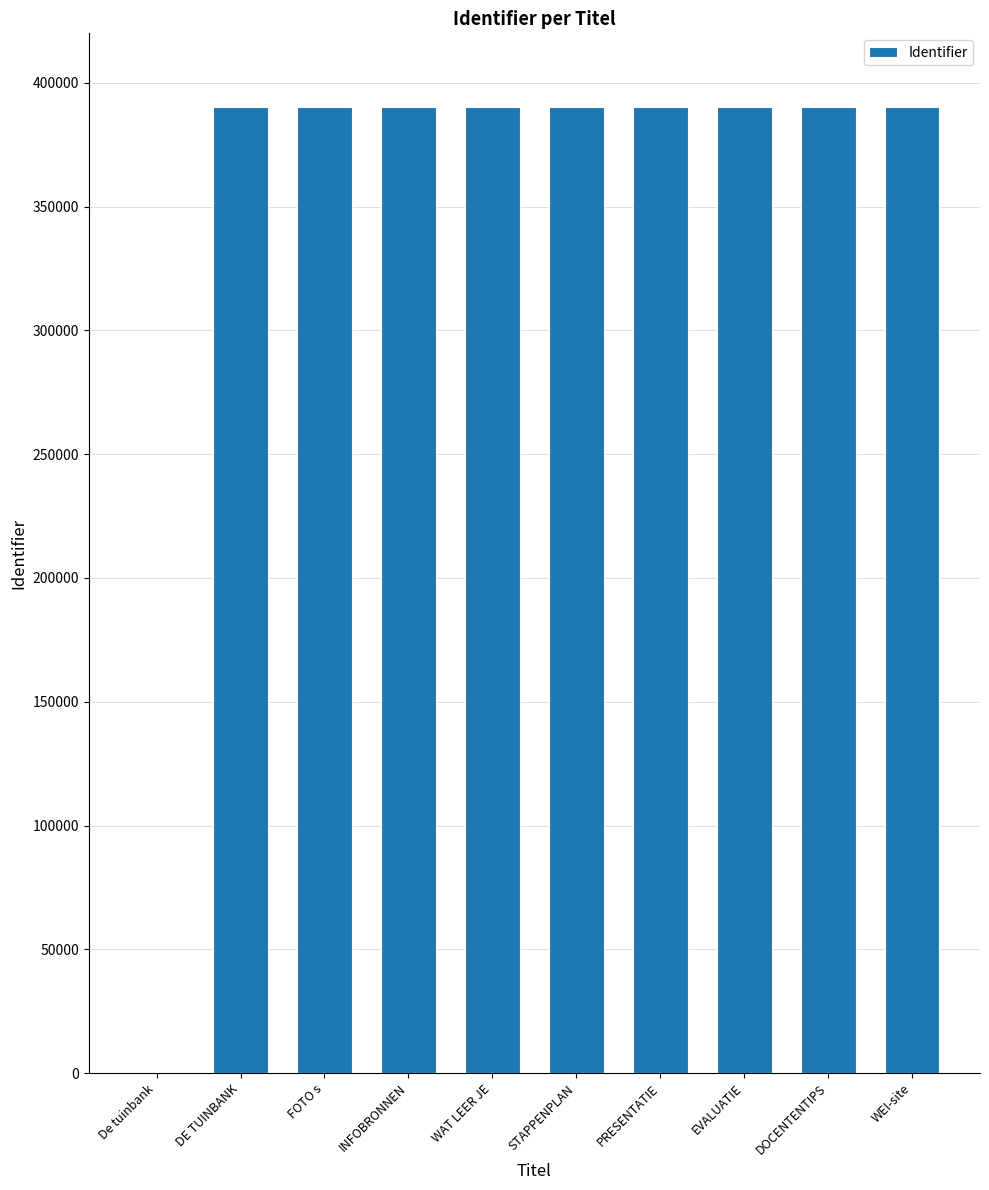

What is the maximum value shown in the chart?

390327